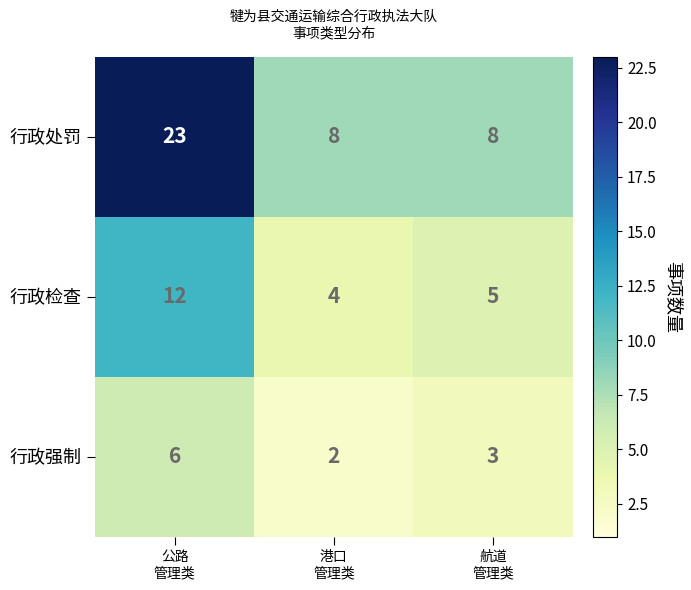

Which category has the highest value across all series?

公路
管理类